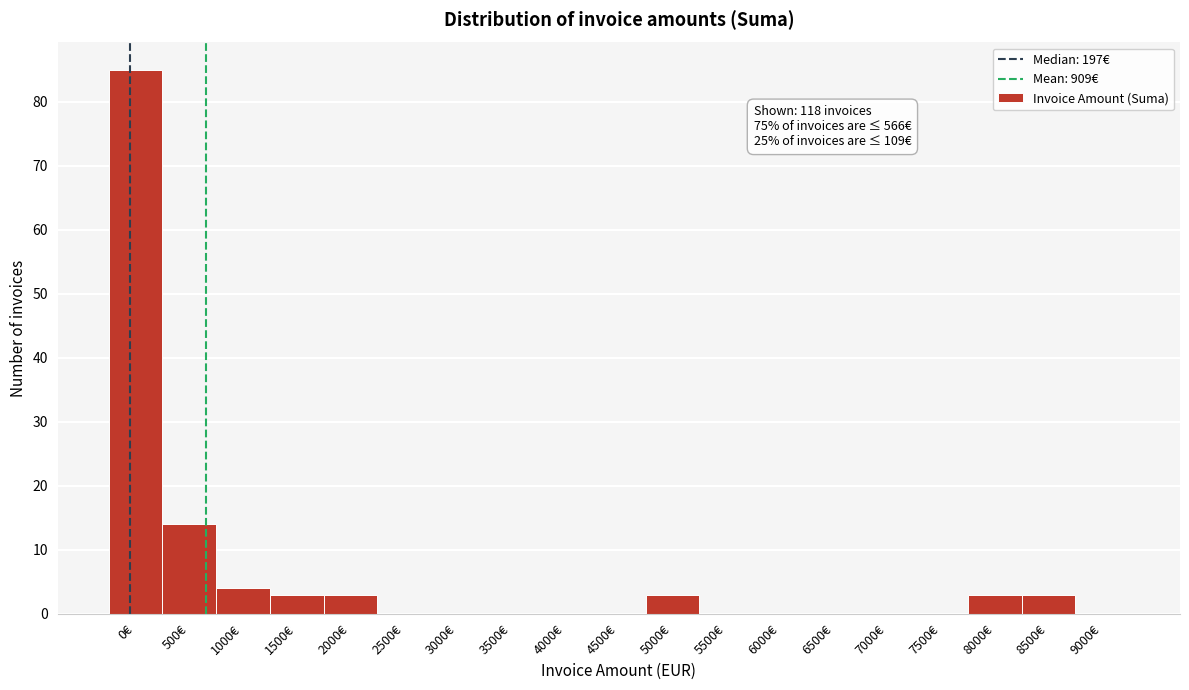

Reading left to right, what are all the values shown in this chart?

0€=85	500€=14	1000€=4	1500€=3	2000€=3	2500€=0	3000€=0	3500€=0	4000€=0	4500€=0	5000€=3	5500€=0	6000€=0	6500€=0	7000€=0	7500€=0	8000€=3	8500€=3	9000€=0